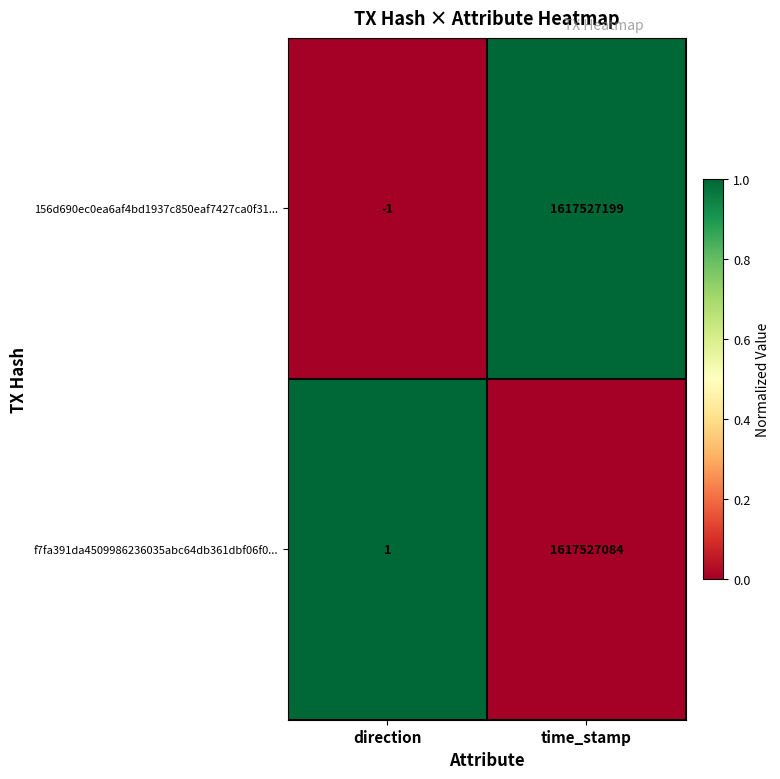

Which category has the highest value across all series?

time_stamp